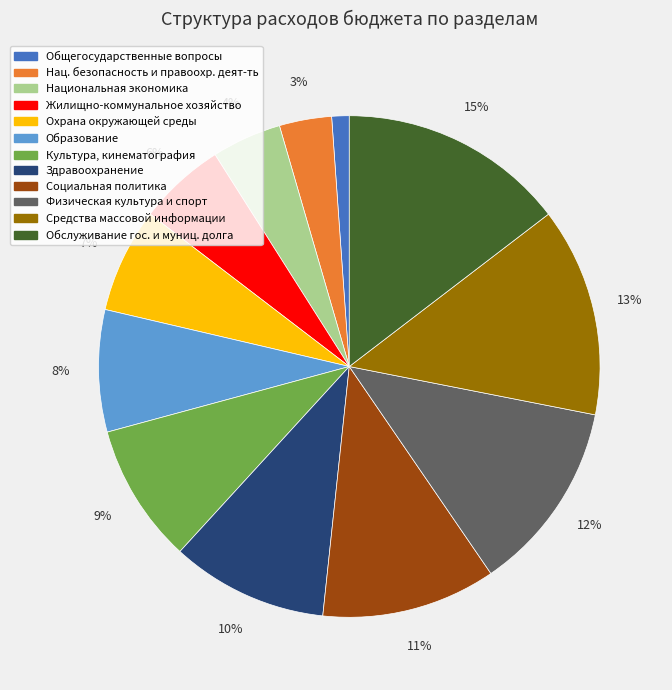

What is the largest slice in the pie chart?

Обслуживание гос. и муниц. долга